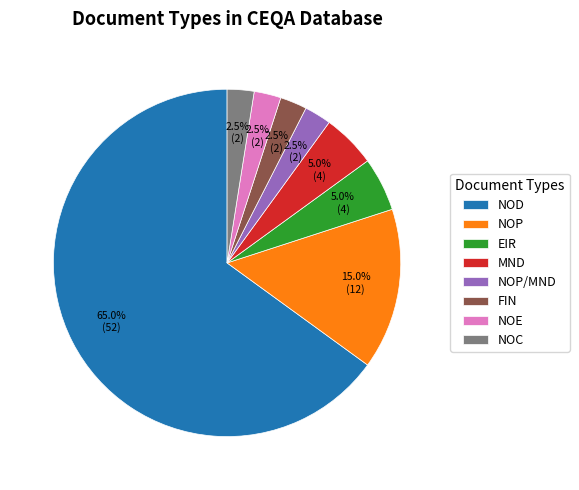

Approximately how many times larger is the value at NOD compared to FIN?

26.0